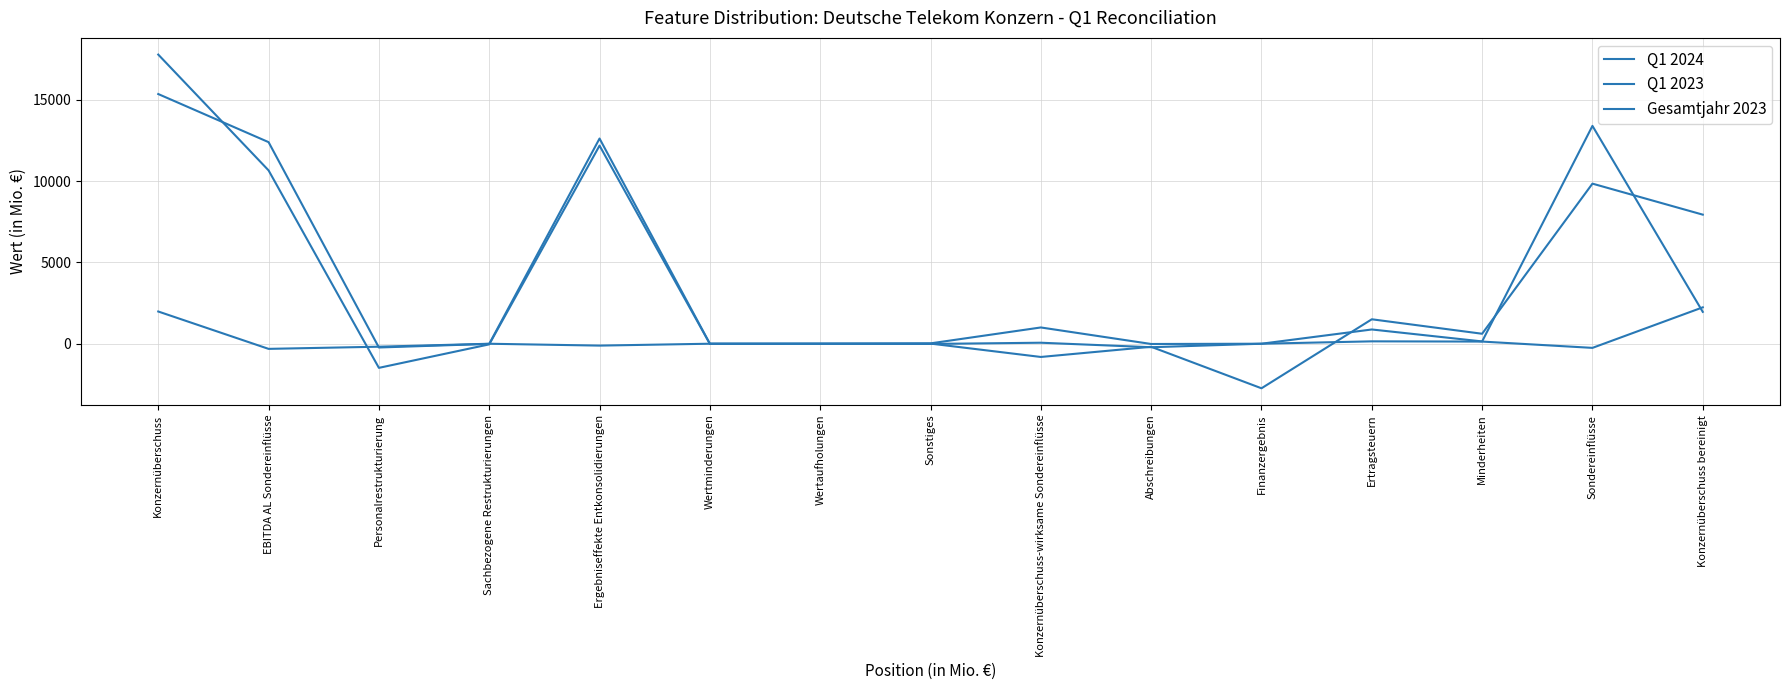

Is it true that Q1 2024 equals -216 at Abschreibungen?

True